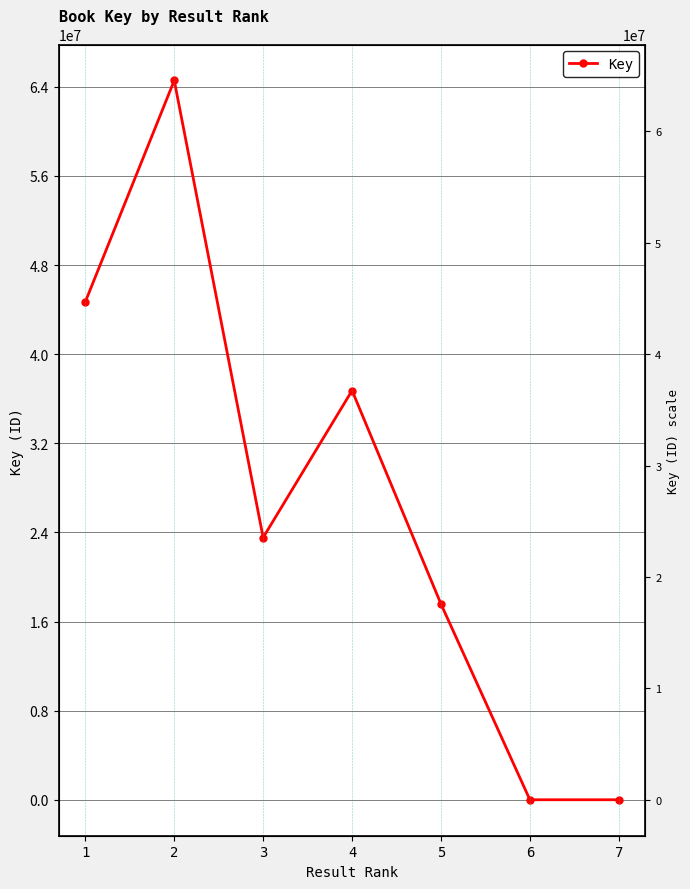

True or false: the data shows 67770481 at 1.

False